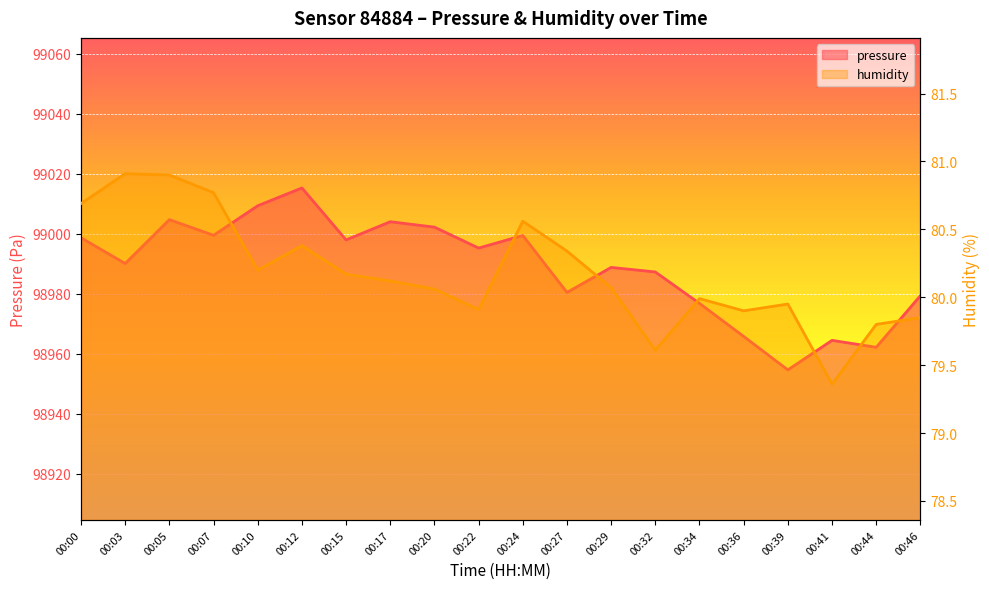

Reading right to left, list all the values displayed in this chart.

pressure: 00:46=98979.4	00:44=98962.2	00:41=98964.5	00:39=98954.7	00:36=98965.8	00:34=98976.8	00:32=98987.3	00:29=98988.8	00:27=98980.5	00:24=98999.5	00:22=98995.3	00:20=99002.2	00:17=99004.1	00:15=98998.0	00:12=99015.3	00:10=99009.4	00:07=98999.5	00:05=99004.8	00:03=98990.1	00:00=98998.7
humidity: 00:46=79.8	00:44=79.8	00:41=79.4	00:39=80.0	00:36=79.9	00:34=80.0	00:32=79.6	00:29=80.1	00:27=80.3	00:24=80.6	00:22=79.9	00:20=80.1	00:17=80.1	00:15=80.2	00:12=80.4	00:10=80.2	00:07=80.8	00:05=80.9	00:03=80.9	00:00=80.7